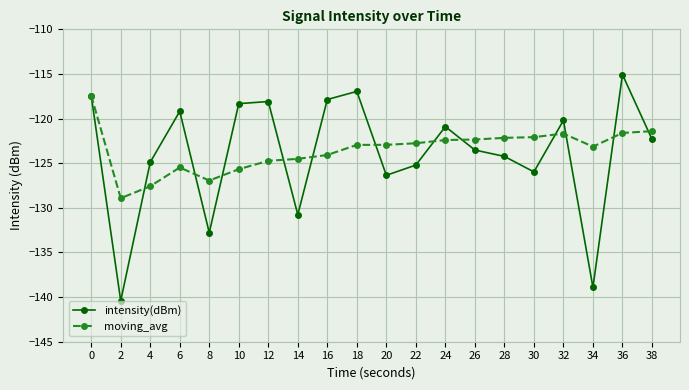

Which series has the largest total across all categories?

moving_avg